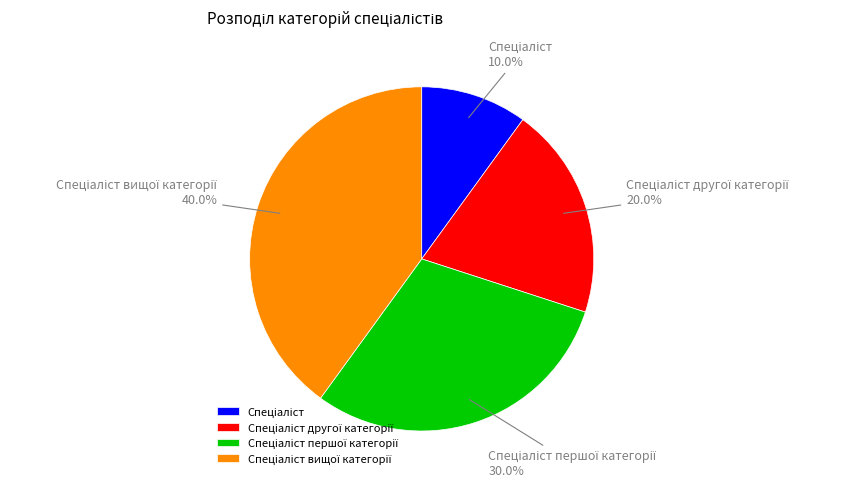

How many slices are in this pie chart?

4